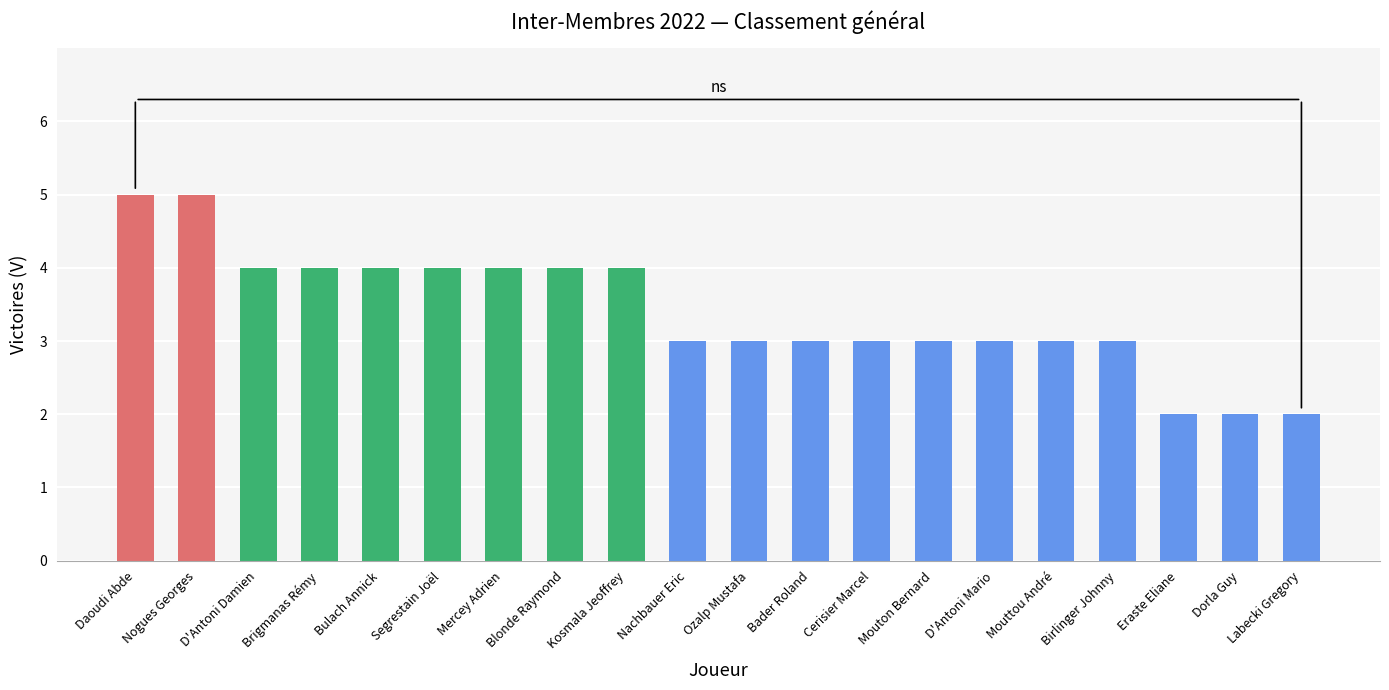

How many values are between 3 and 4?

15